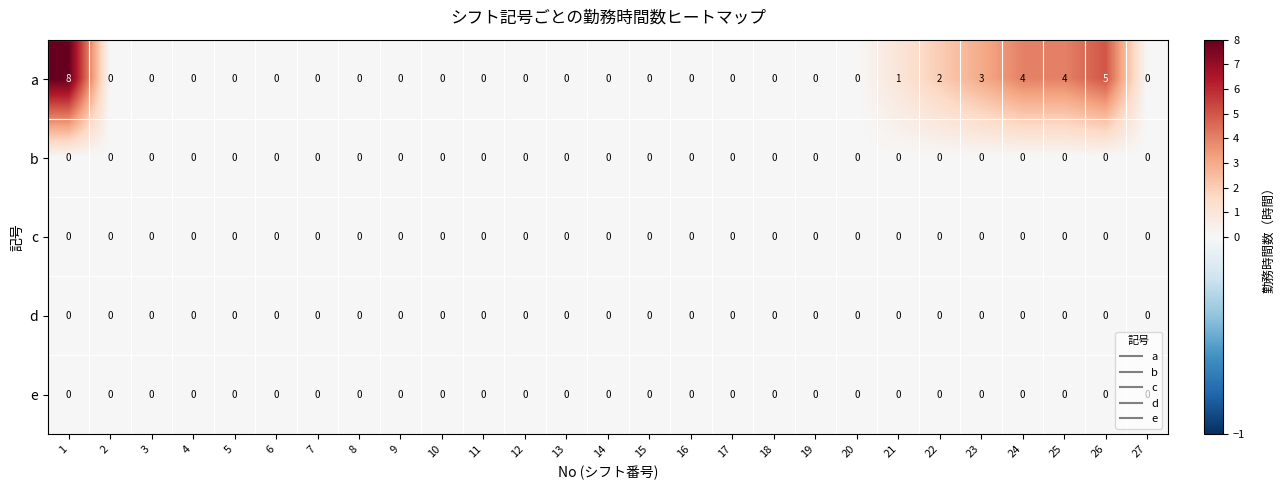

What is the greatest value displayed?

8